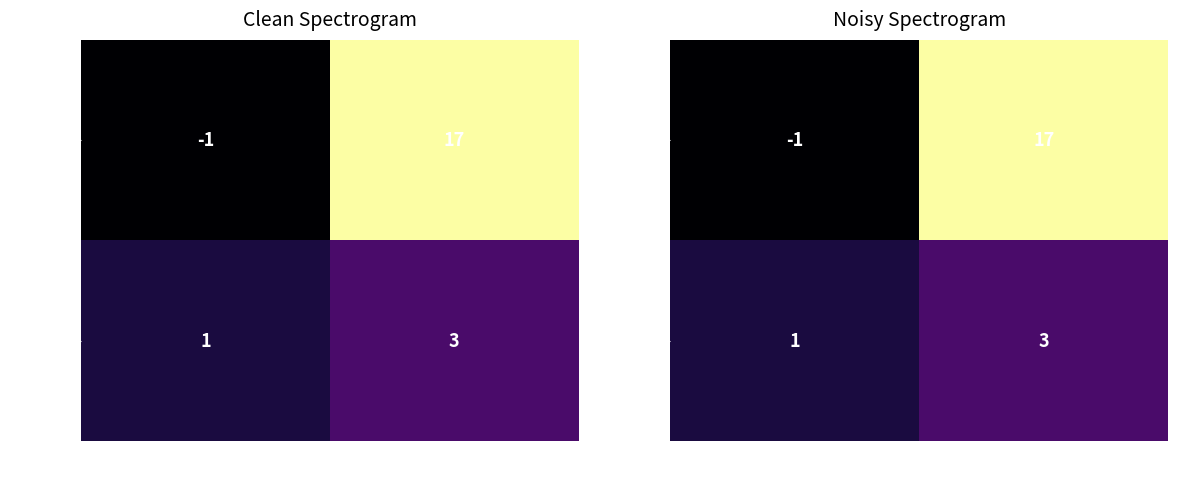

Which label corresponds to the smallest value in the chart?

direction